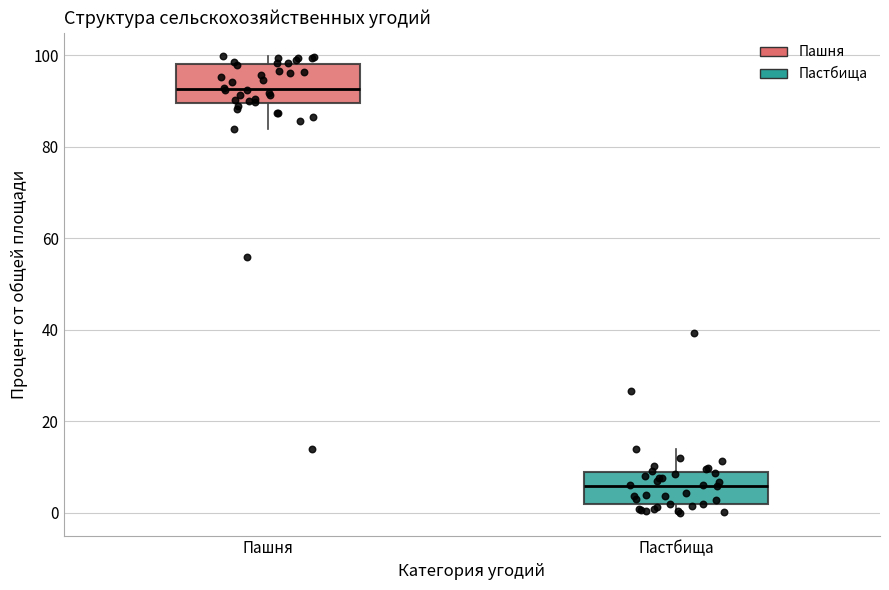

Where is the upper edge of the box for Пастбища on the y-axis? The values are not printed on the chart, so give them approximately, as read against the axis.

8